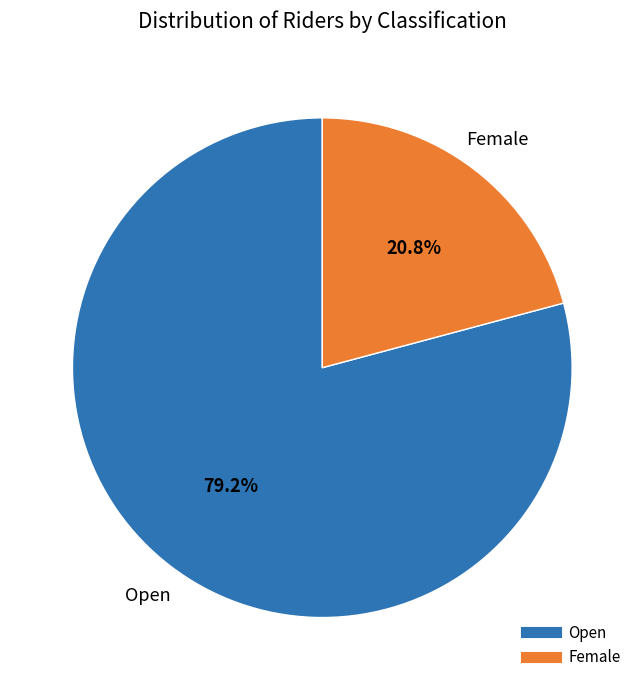

True or false: Female accounts for 30% of the total.

False